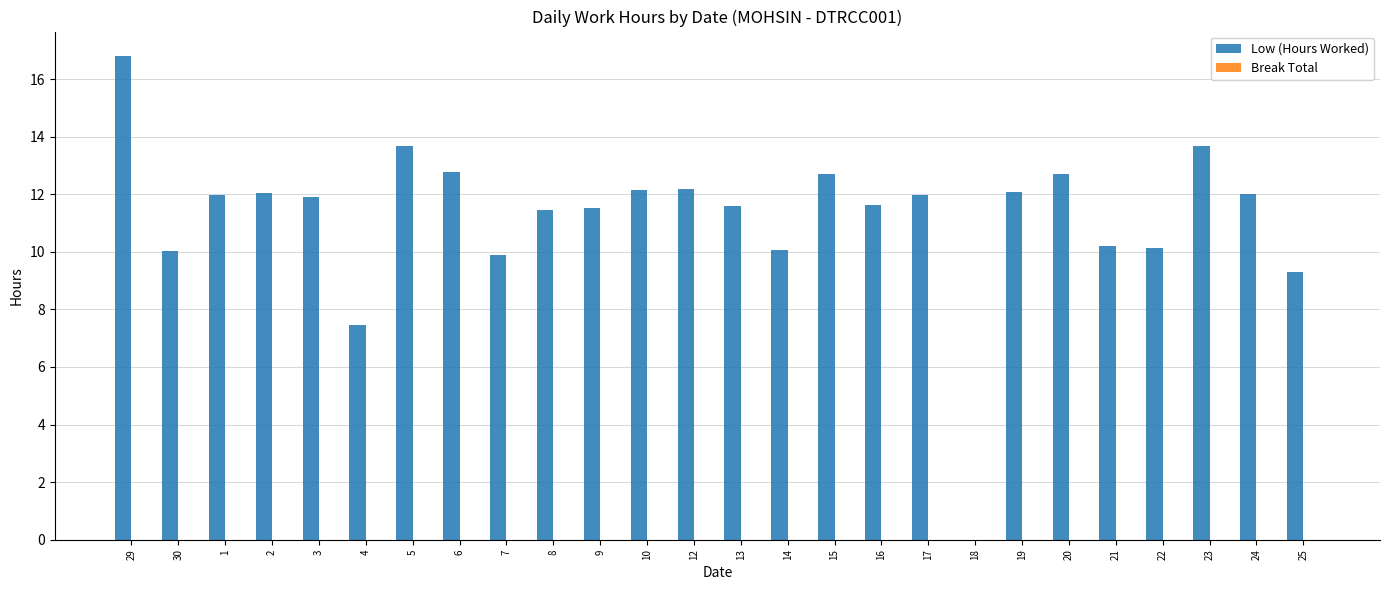

Are the bars horizontal?

No